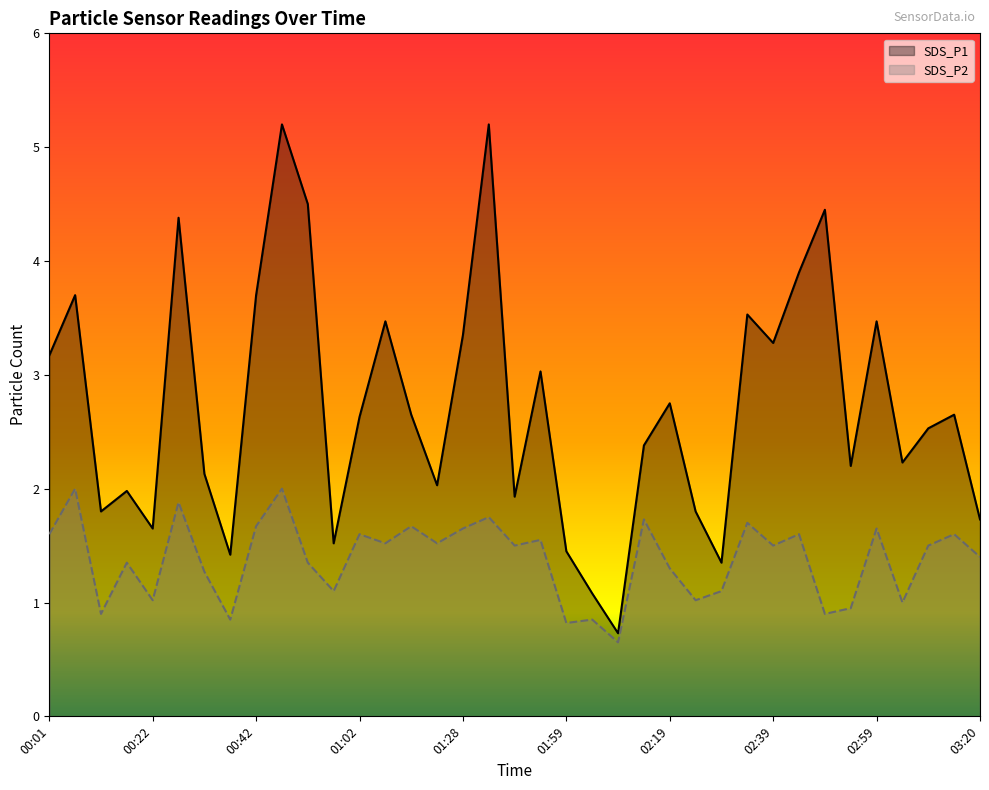

Which series has the largest range (max minus min)?

SDS_P1